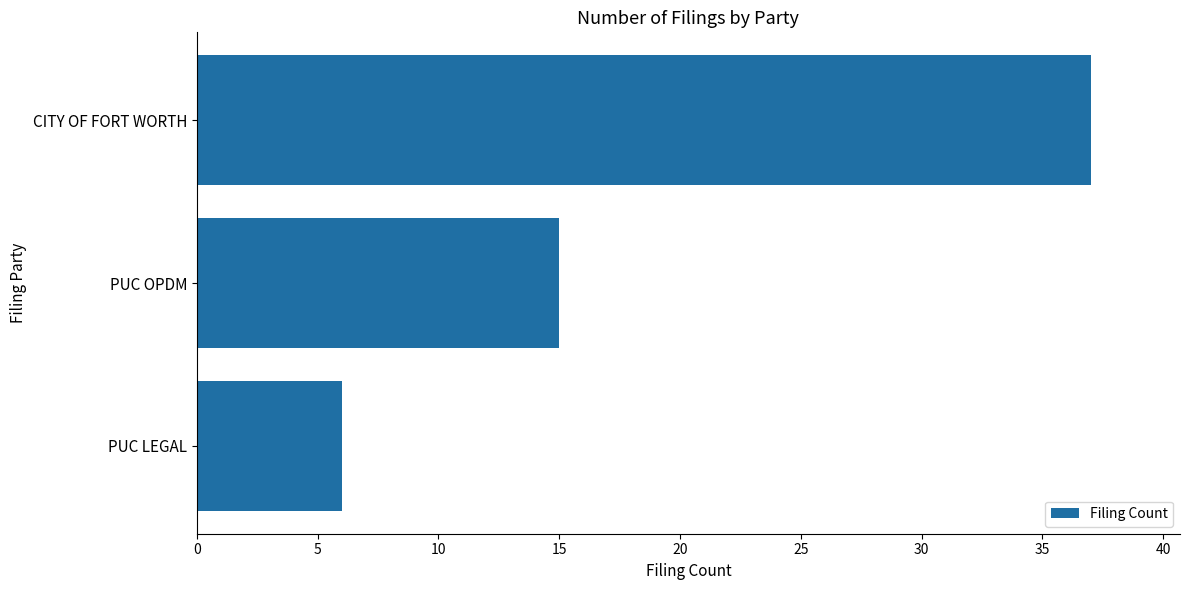

Where is the data nearest to the value 21?

PUC OPDM